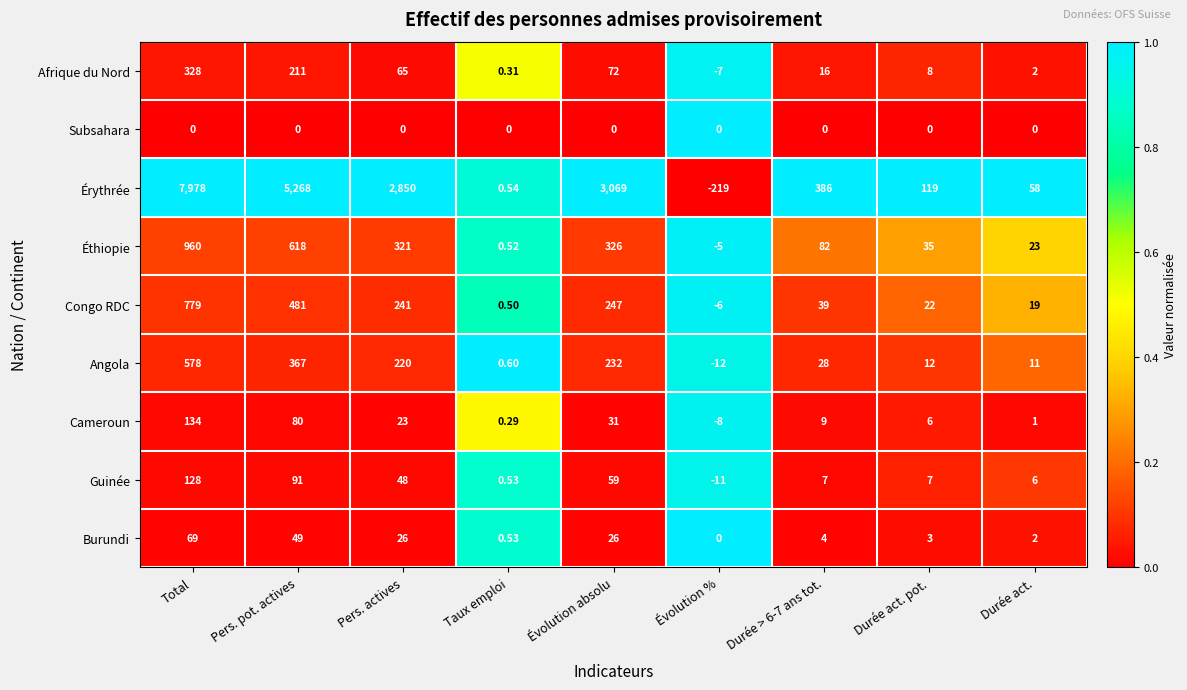

Which series has the largest range (max minus min)?

Érythrée